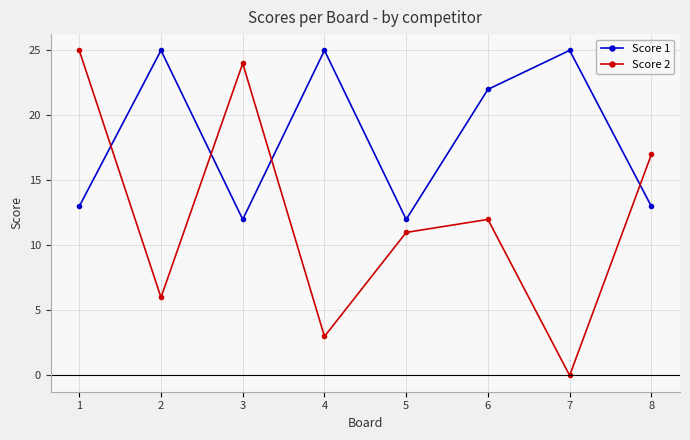

Between which two adjacent categories do Score 2 and Score 1 first intersect?

1 and 2